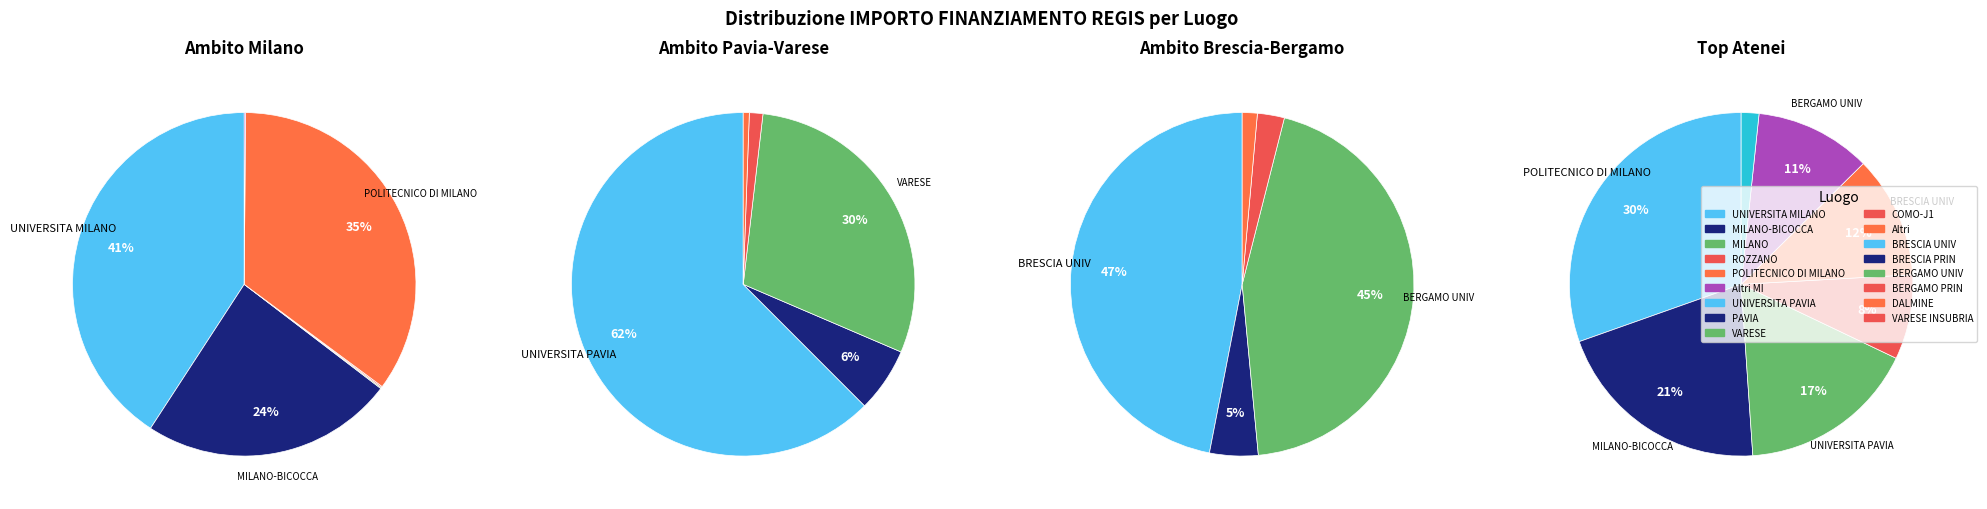

How many segments does this pie chart have?

10